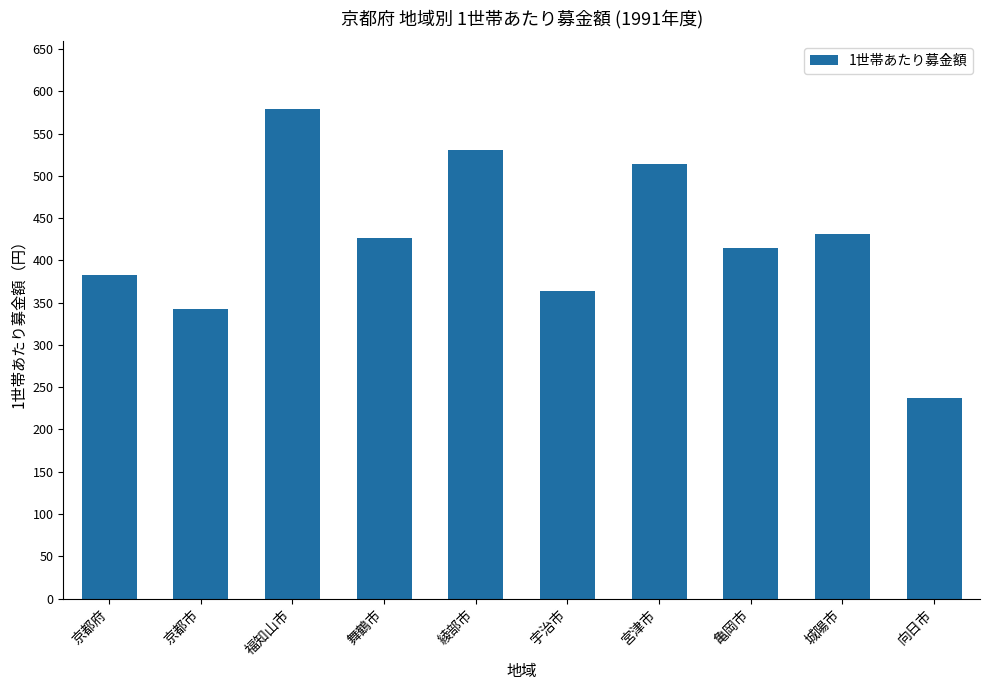

How many data points does each series have?

10